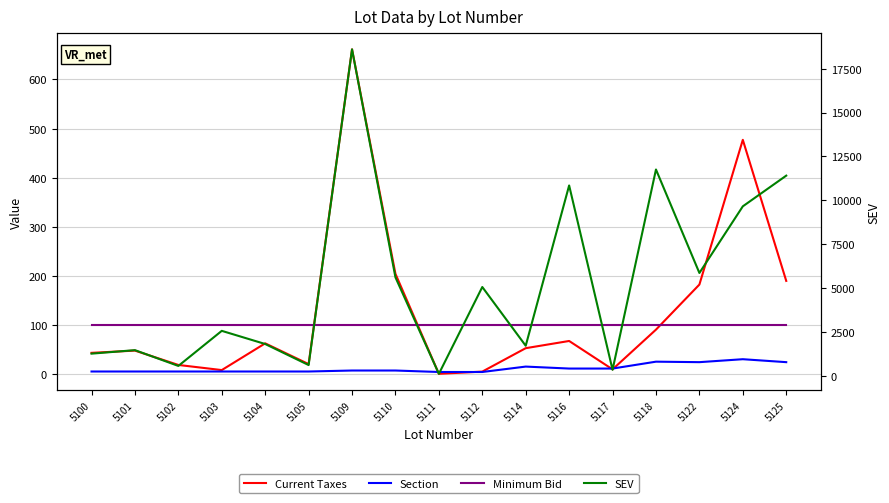

True or false: Current Taxes and SEV intersect in this chart.

False